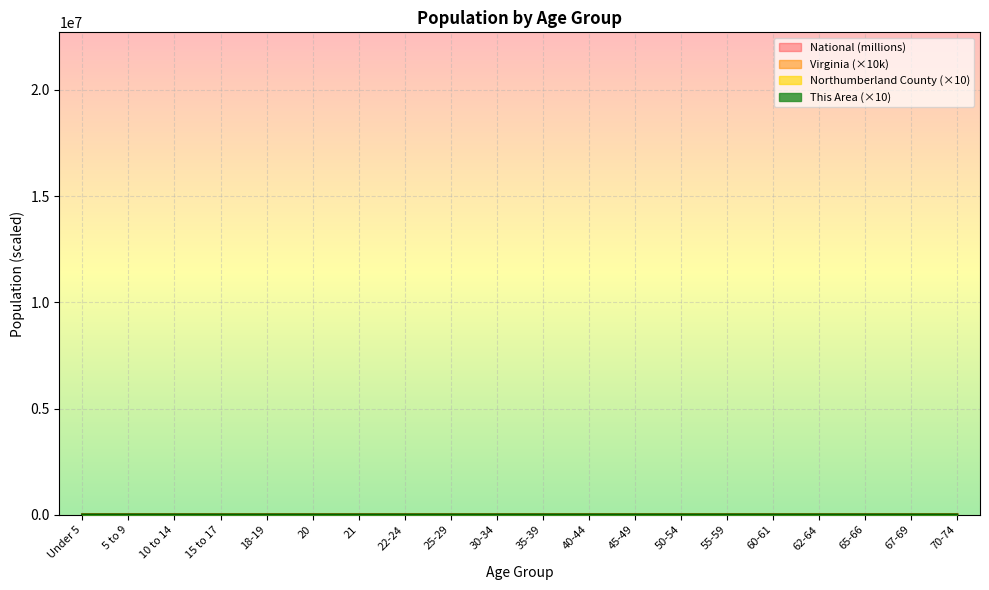

Reading left to right, transcribe all the data shown in this chart.

This Area: 1010.0	1360.0	1250.0	670.0	470.0	260.0	210.0	590.0	910.0	1010.0	960.0	1420.0	1680.0	1520.0	1780.0	850.0	1480.0	830.0	1400.0	1720.0
Northumberland County: 5250.0	5610.0	5890.0	3460.0	2450.0	1200.0	990.0	2730.0	4670.0	4320.0	4310.0	5890.0	8150.0	9410.0	9630.0	4320.0	7890.0	4950.0	7380.0	9420.0
Virginia: 51.0	51.2	51.1	32.1	23.0	11.7	11.5	34.0	56.4	52.6	54.0	56.9	62.1	59.3	51.3	18.7	25.6	13.8	18.2	23.0
National: 20.2	20.3	20.7	13.0	9.1	4.5	4.4	12.7	21.1	20.0	20.2	20.9	22.7	22.3	19.7	7.1	9.7	5.3	7.1	9.3